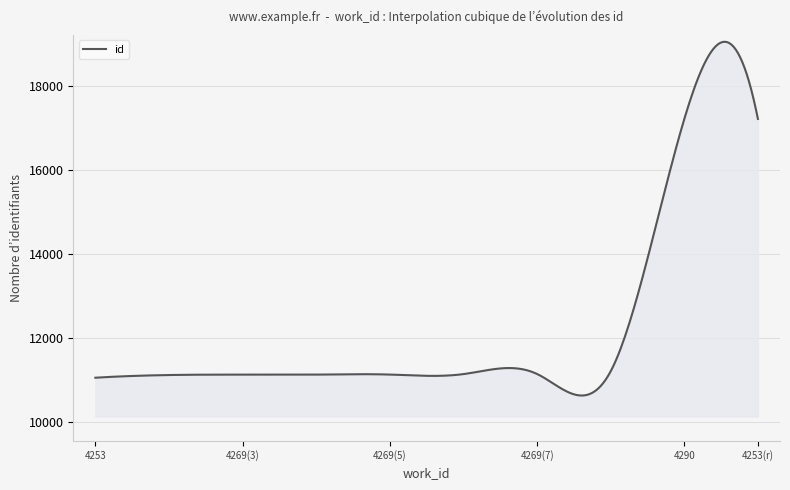

What is the minimum value shown in the chart?

10640.2